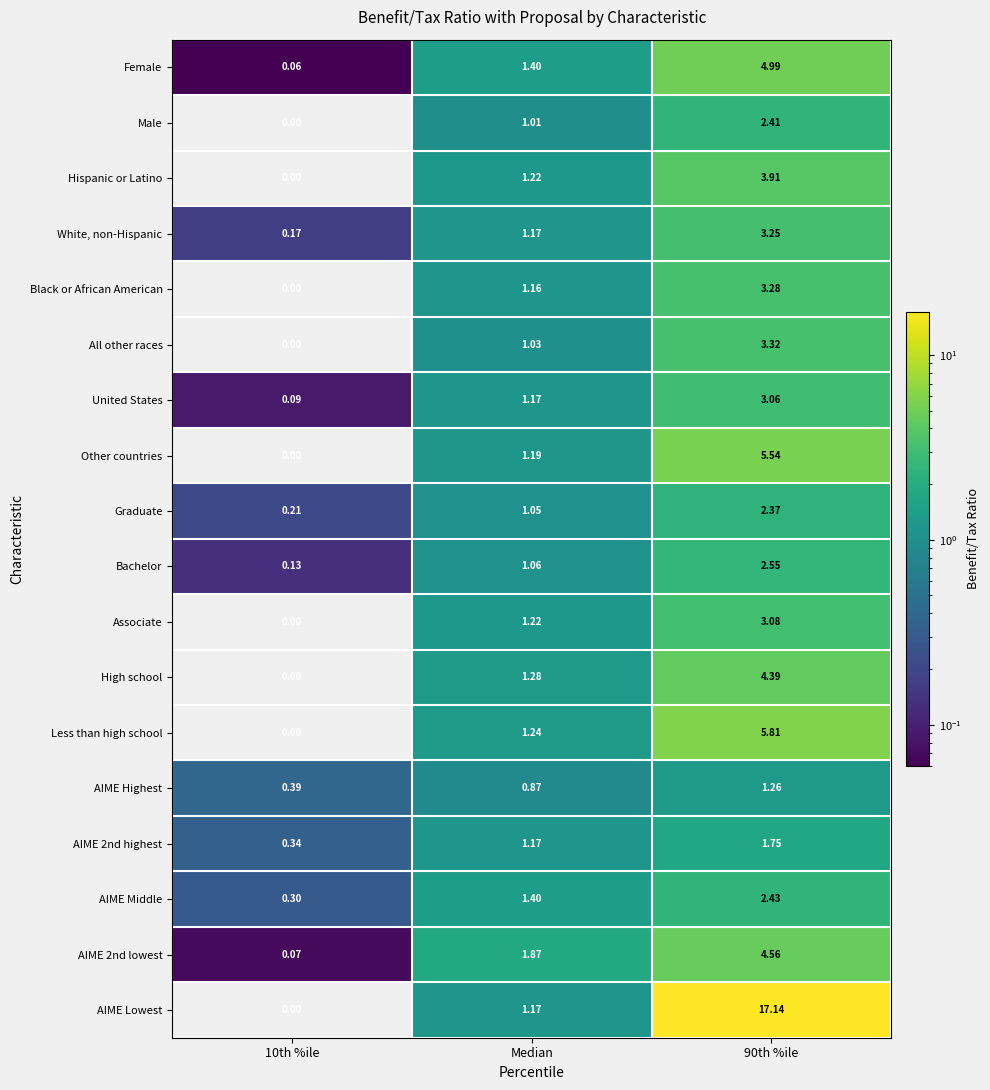

Is the value of Female at 90th %ile greater than the value of Less than high school at Median?

Yes